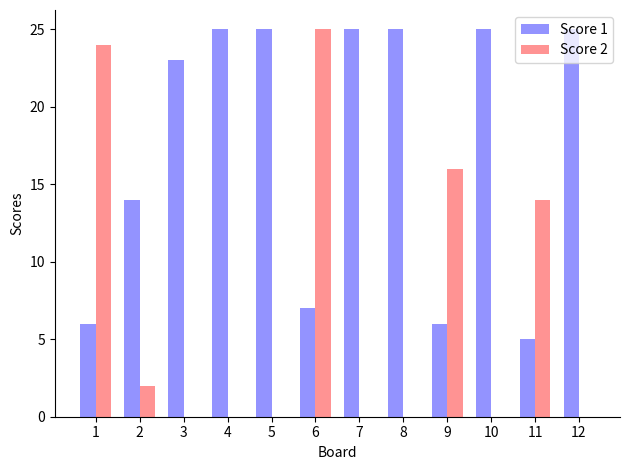

How many groups of bars are there?

12